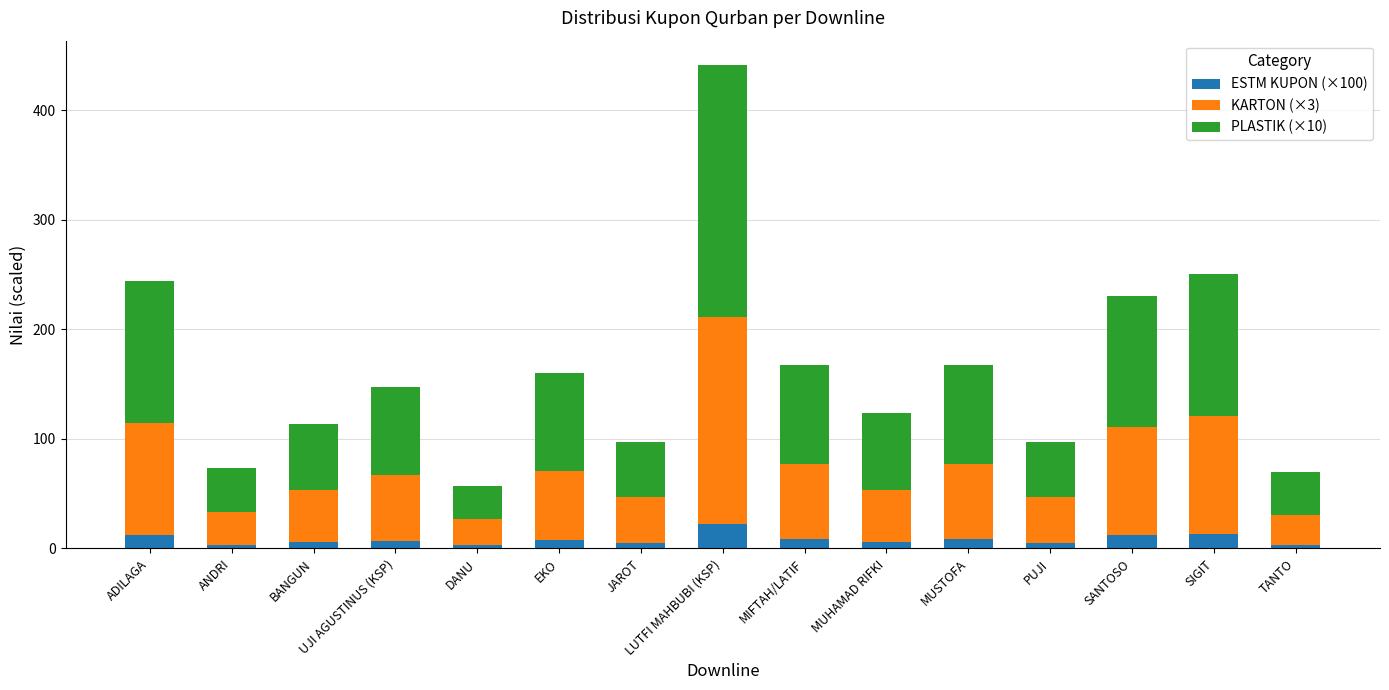

What is the difference between the maximum and minimum values in the ESTM KUPON (×100) series?

19.8